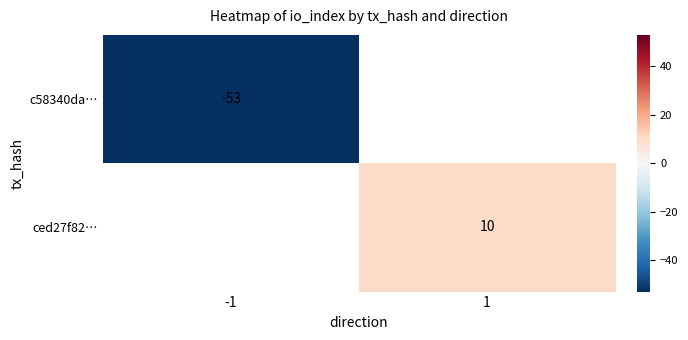

Count the number of data series in this chart.

2